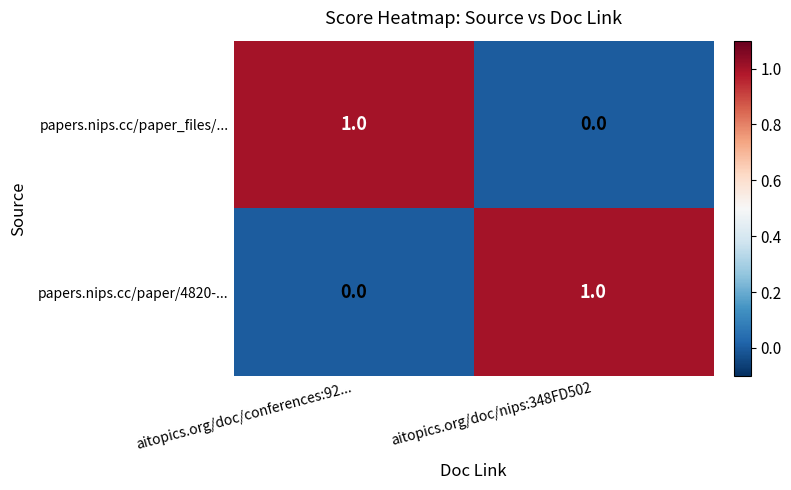

The papers.nips.cc/paper/4820-... series shows 0 at aitopics.org/doc/conferences:92.... True or false?

True